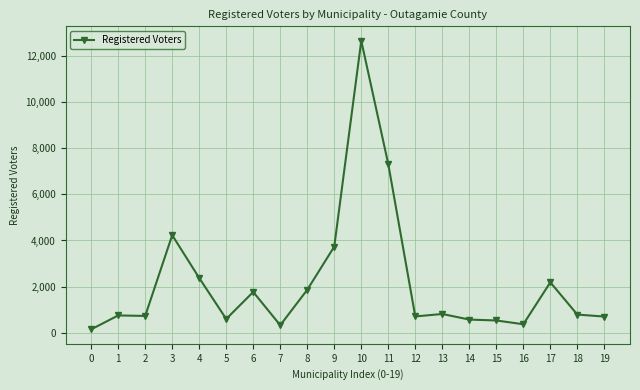

What is the value of the 12th point from the left?

7318